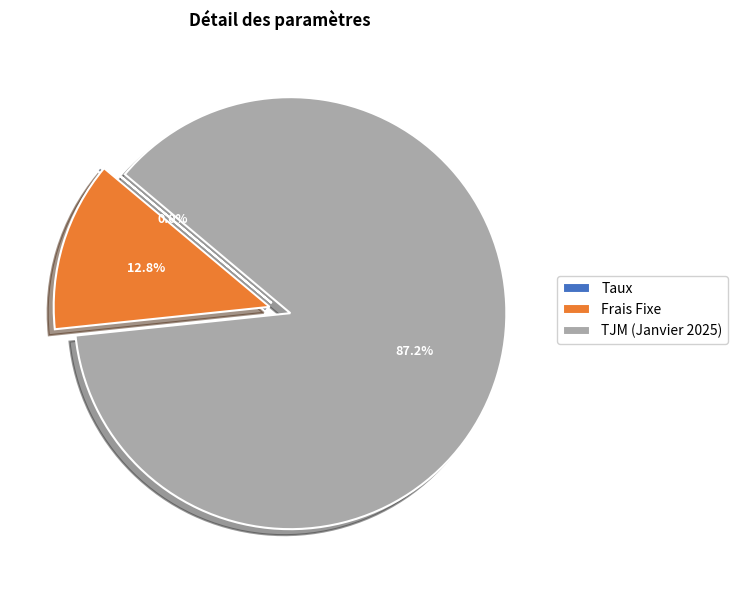

What percentage is the TJM (Janvier 2025) slice, to the nearest percent?

87%